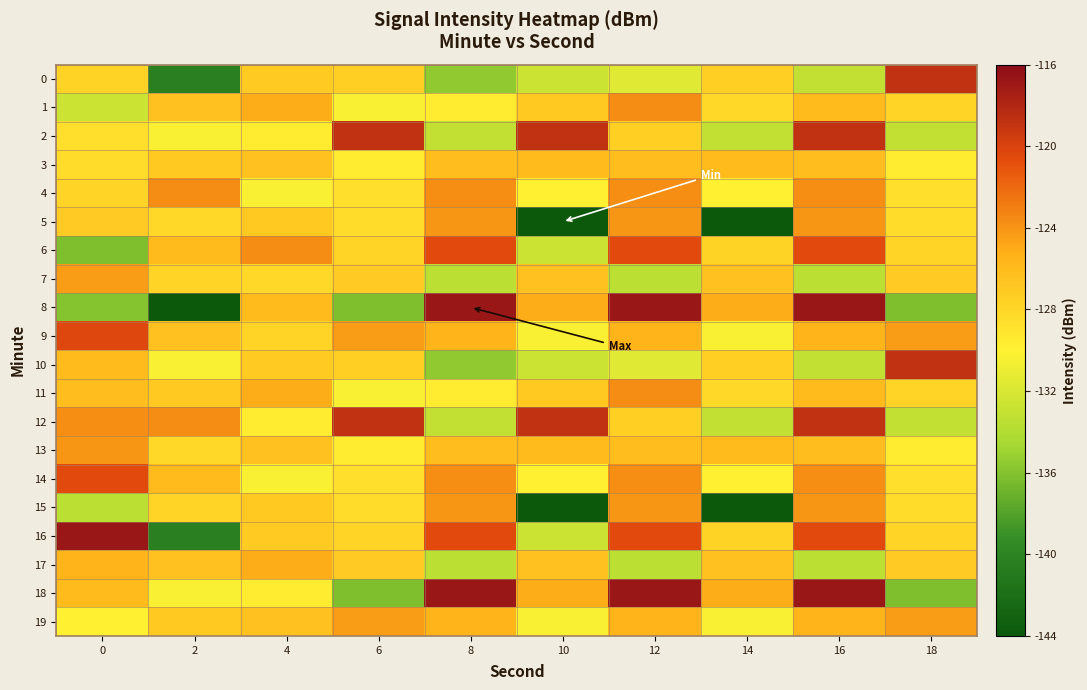

What is the greatest value displayed?

-116.8